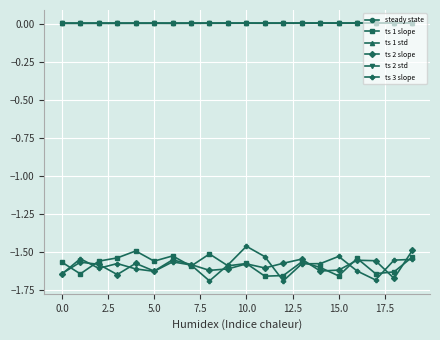

True or false: ts 2 slope and ts 1 std cross at least once.

False